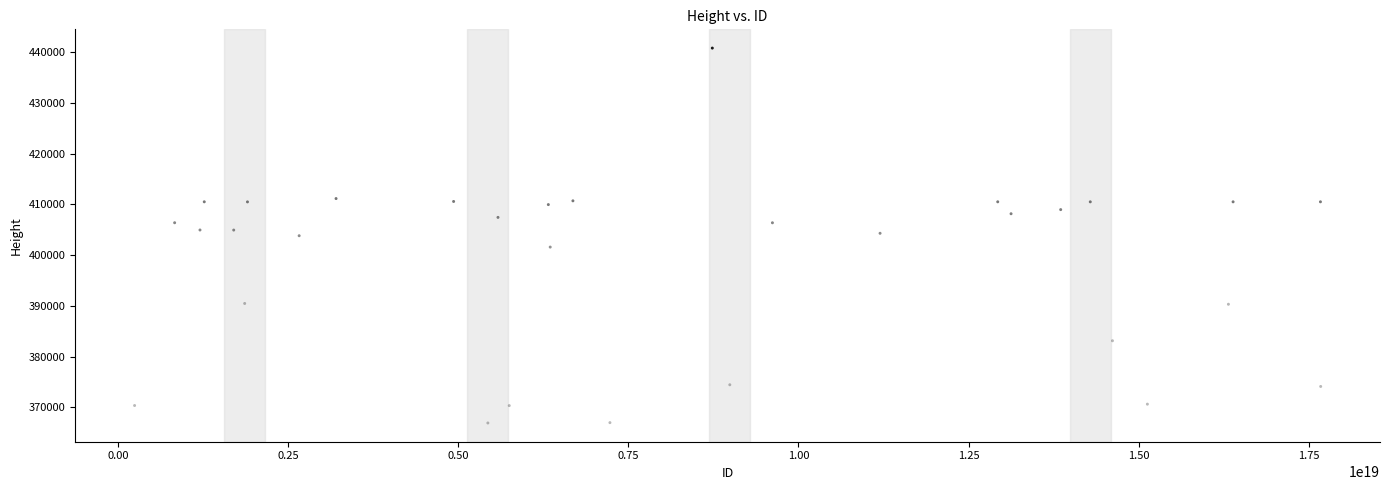

What is the range of X values (max minus min)?

17440138623021645824